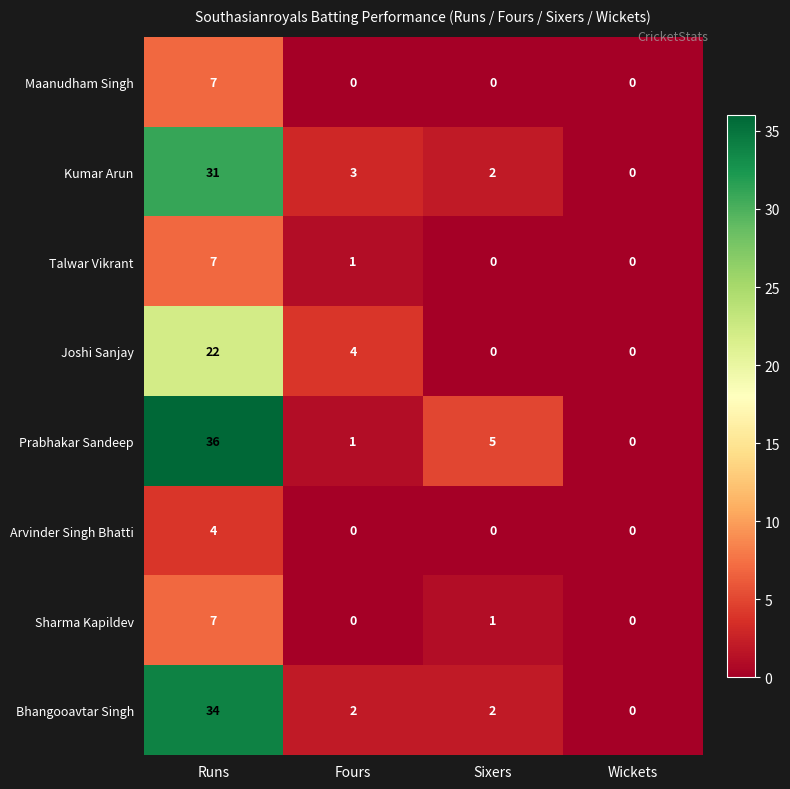

Count the number of categories in the chart.

4